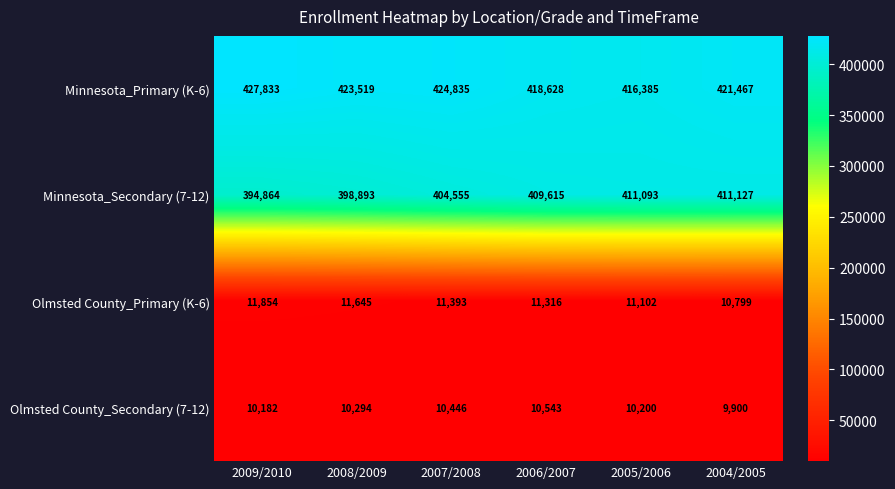

What is the difference between the maximum and minimum values in the Olmsted County_Primary (K-6) series?

1055